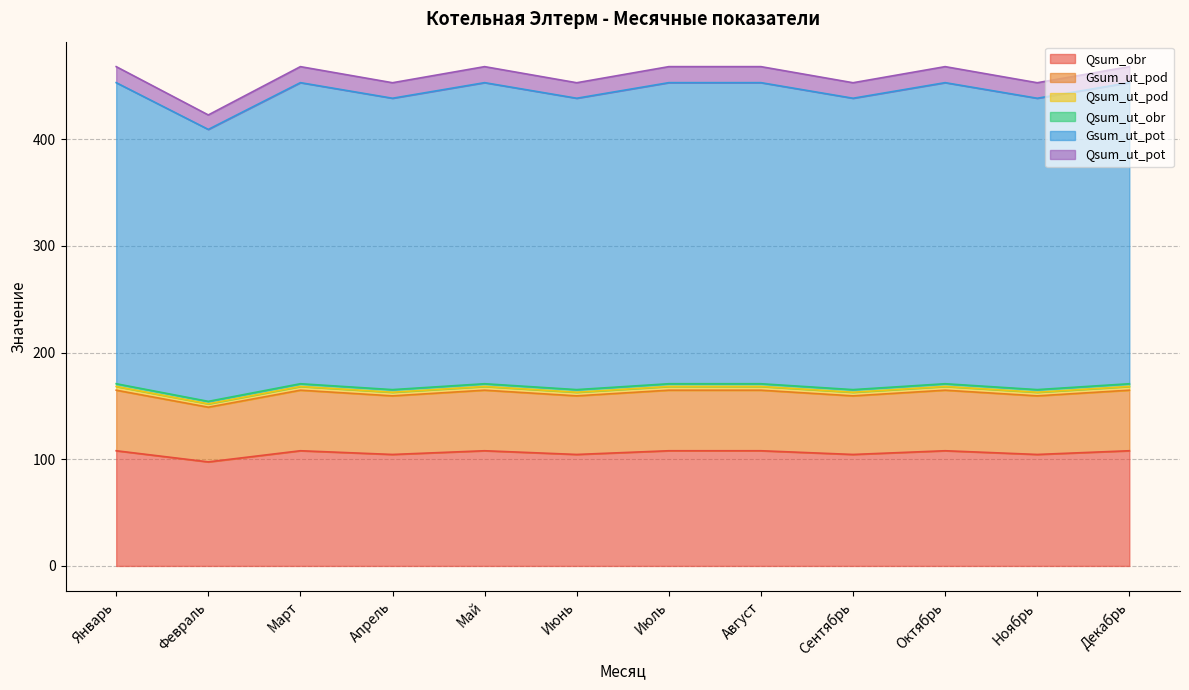

What position from the right is Апрель?

9